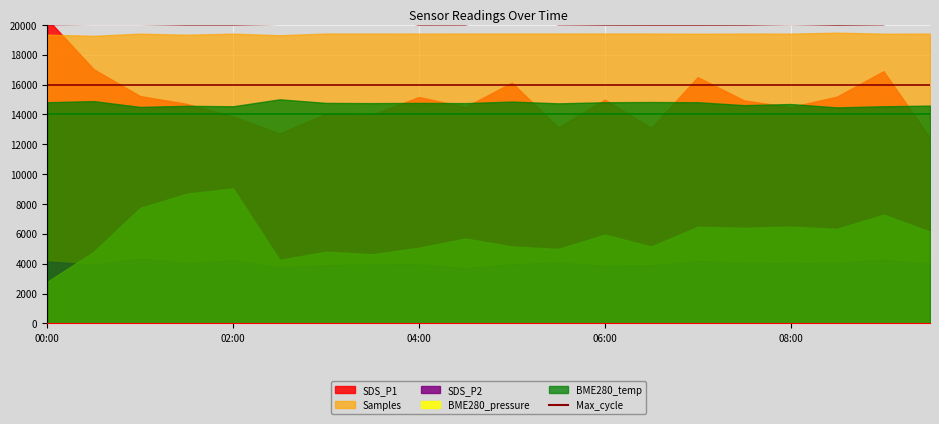

What is the value of the 3rd point from the left?

20061